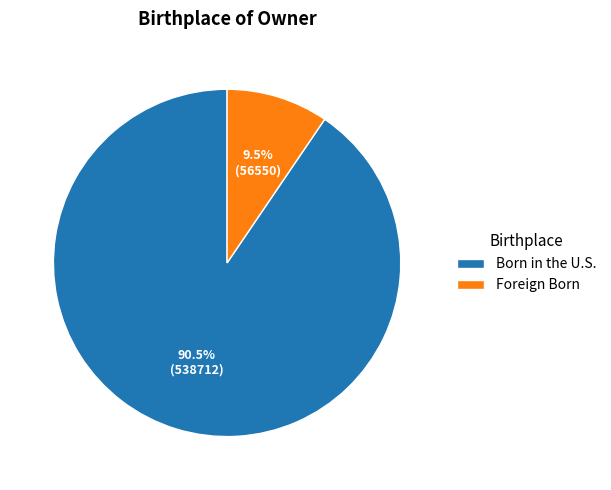

To the nearest percent, what is the difference between the largest and smallest slice percentages?

81%